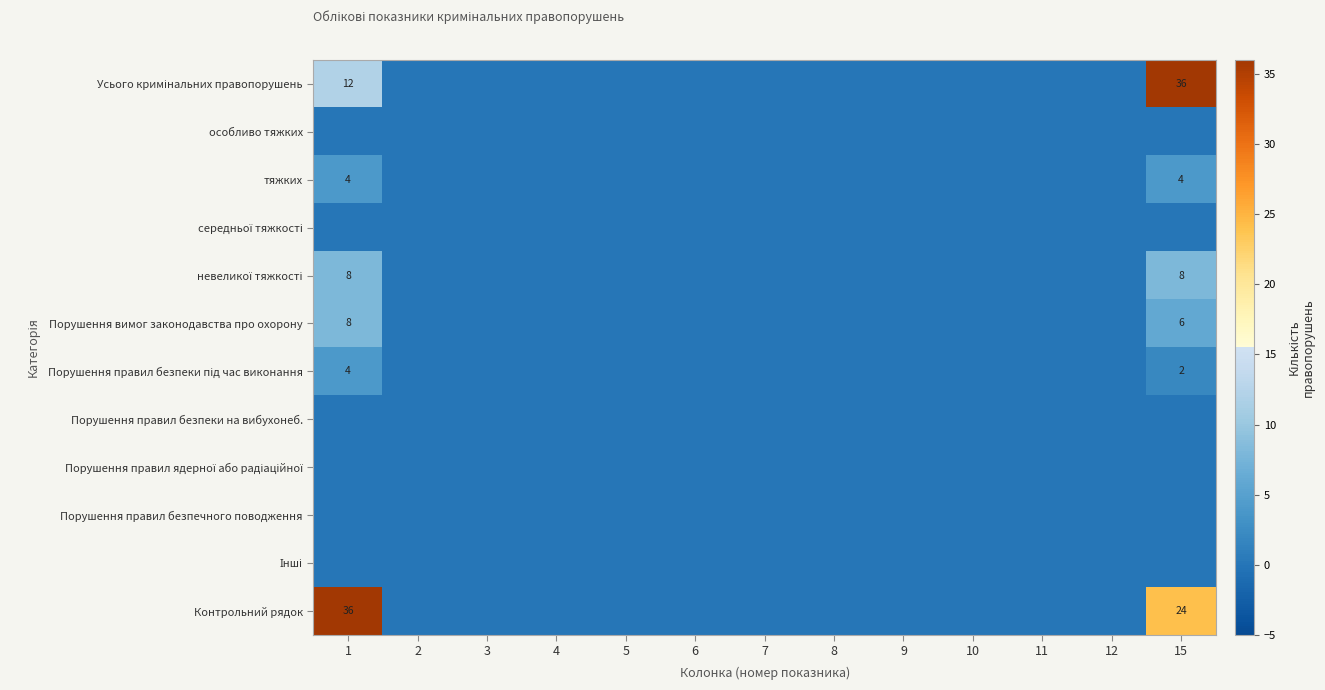

Is it true that Порушення вимог законодавства про охорону equals 2 at 15?

False